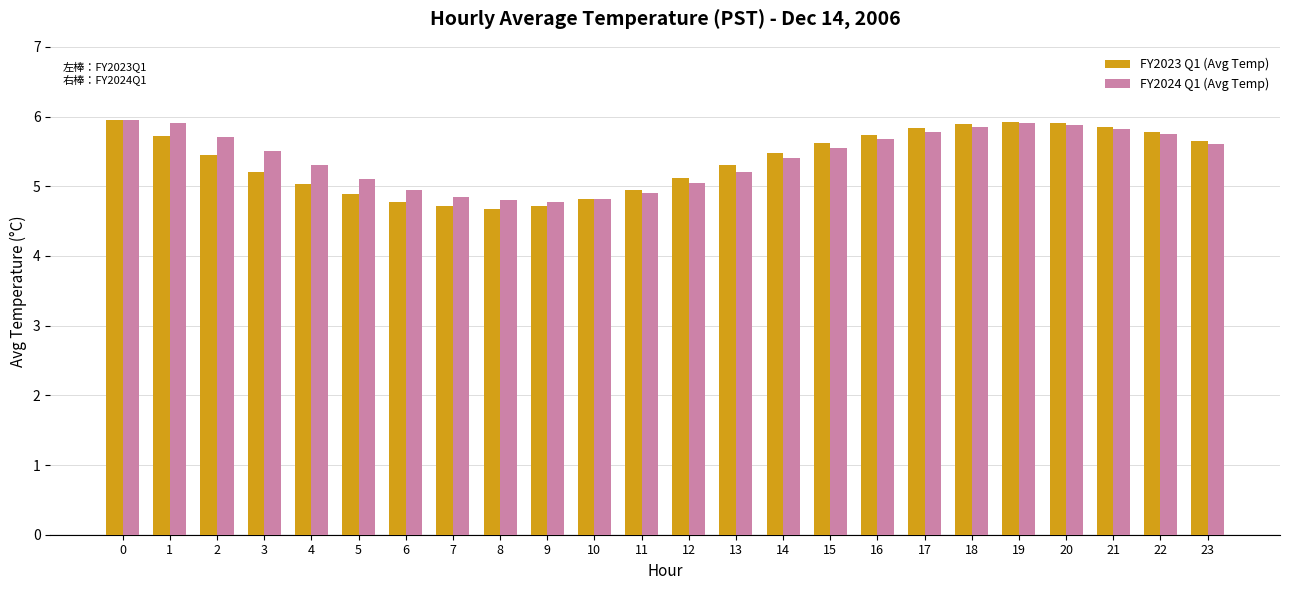

How many bars are there in each group?

2